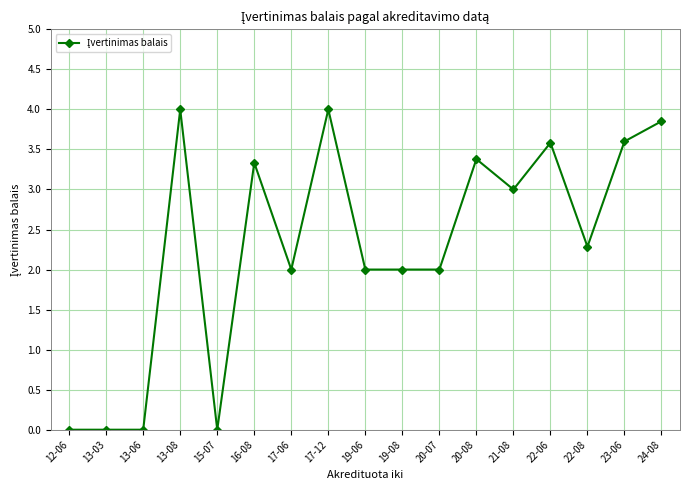

What is the ratio of the value at 13-08 to the value at 21-08?

1.3